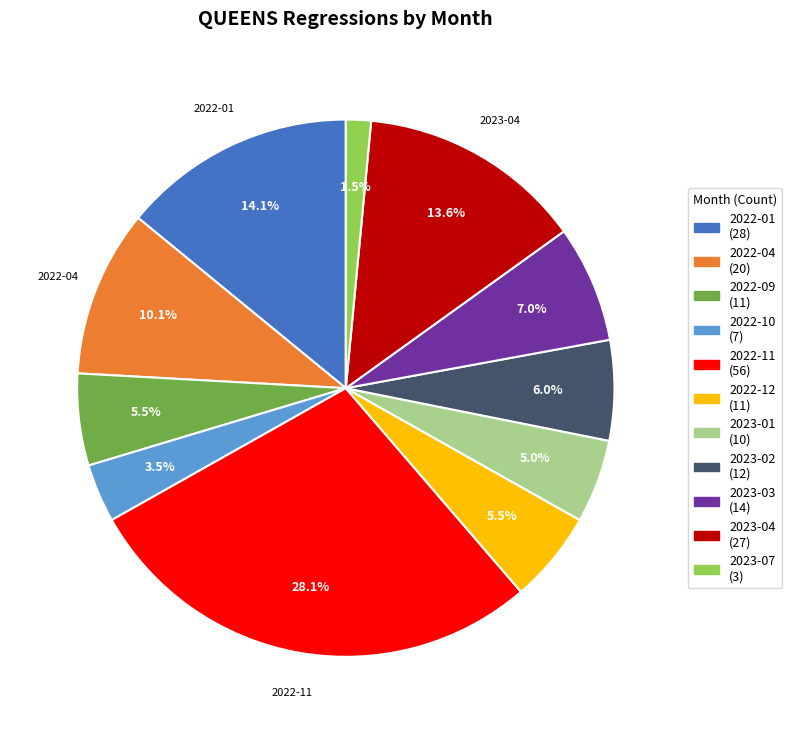

Is there any slice that represents more than half of the pie?

No